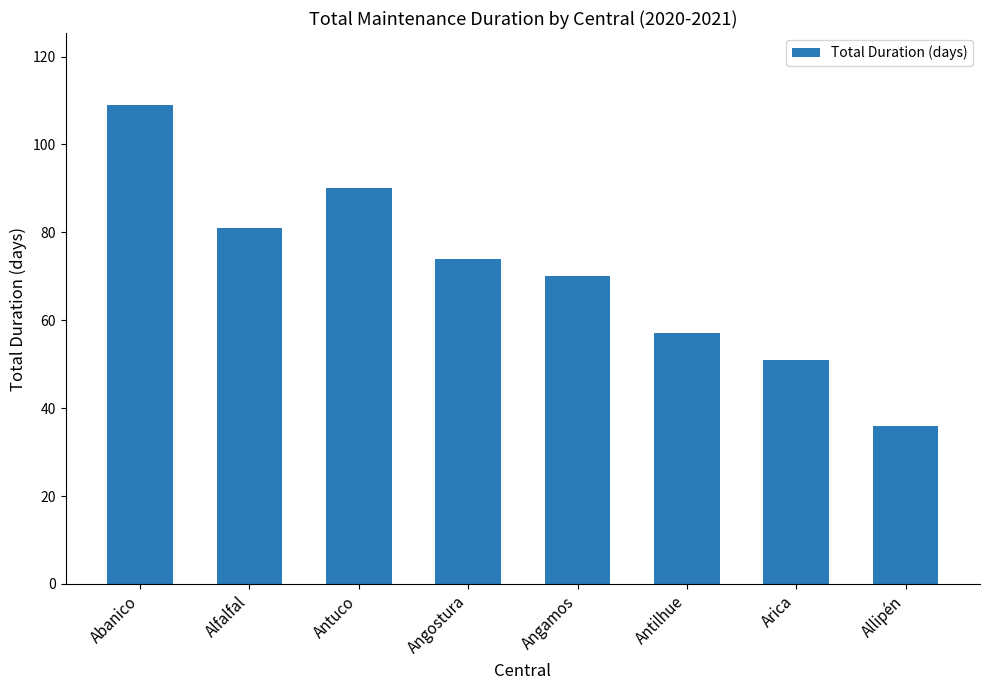

What is the difference between the second highest and second lowest values?

39